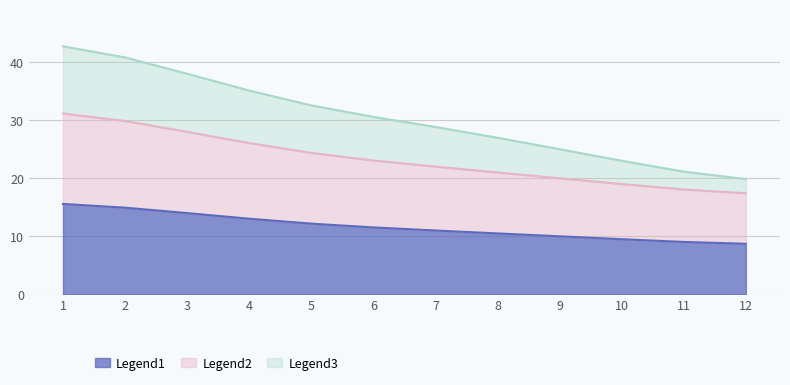

What is the minimum value shown in the chart?

8.7